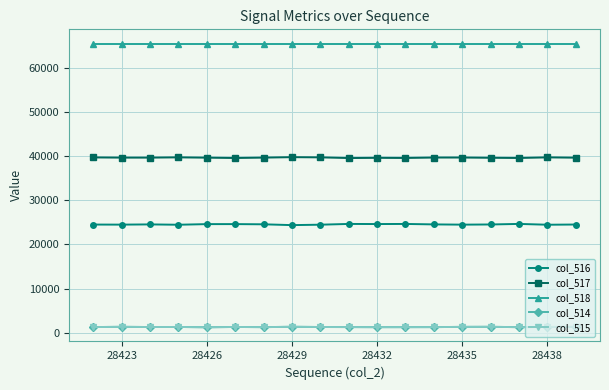

What are all the series names shown in the legend?

col_516, col_517, col_518, col_514, col_515